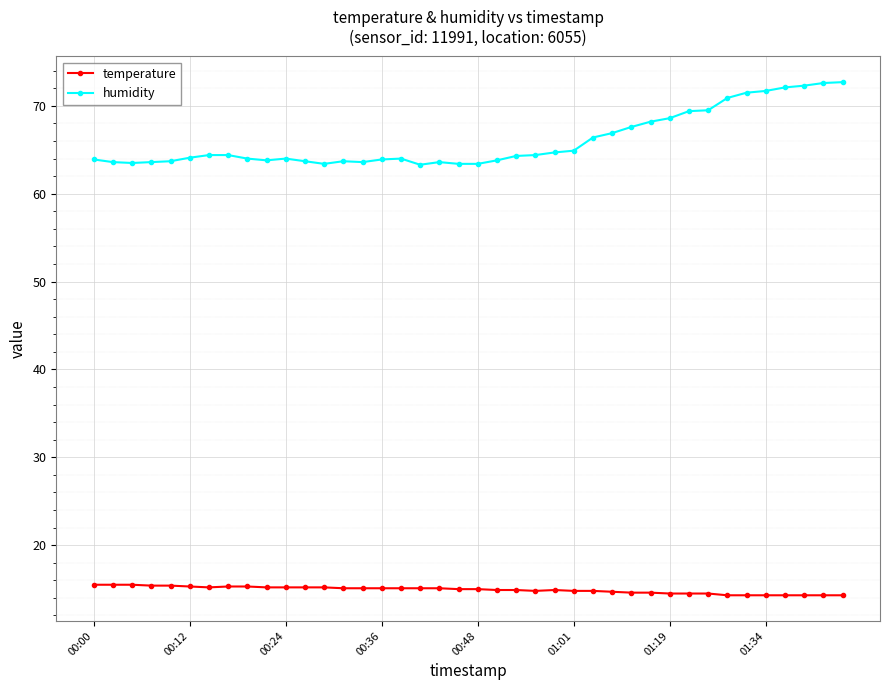

Which series has the largest total across all categories?

humidity